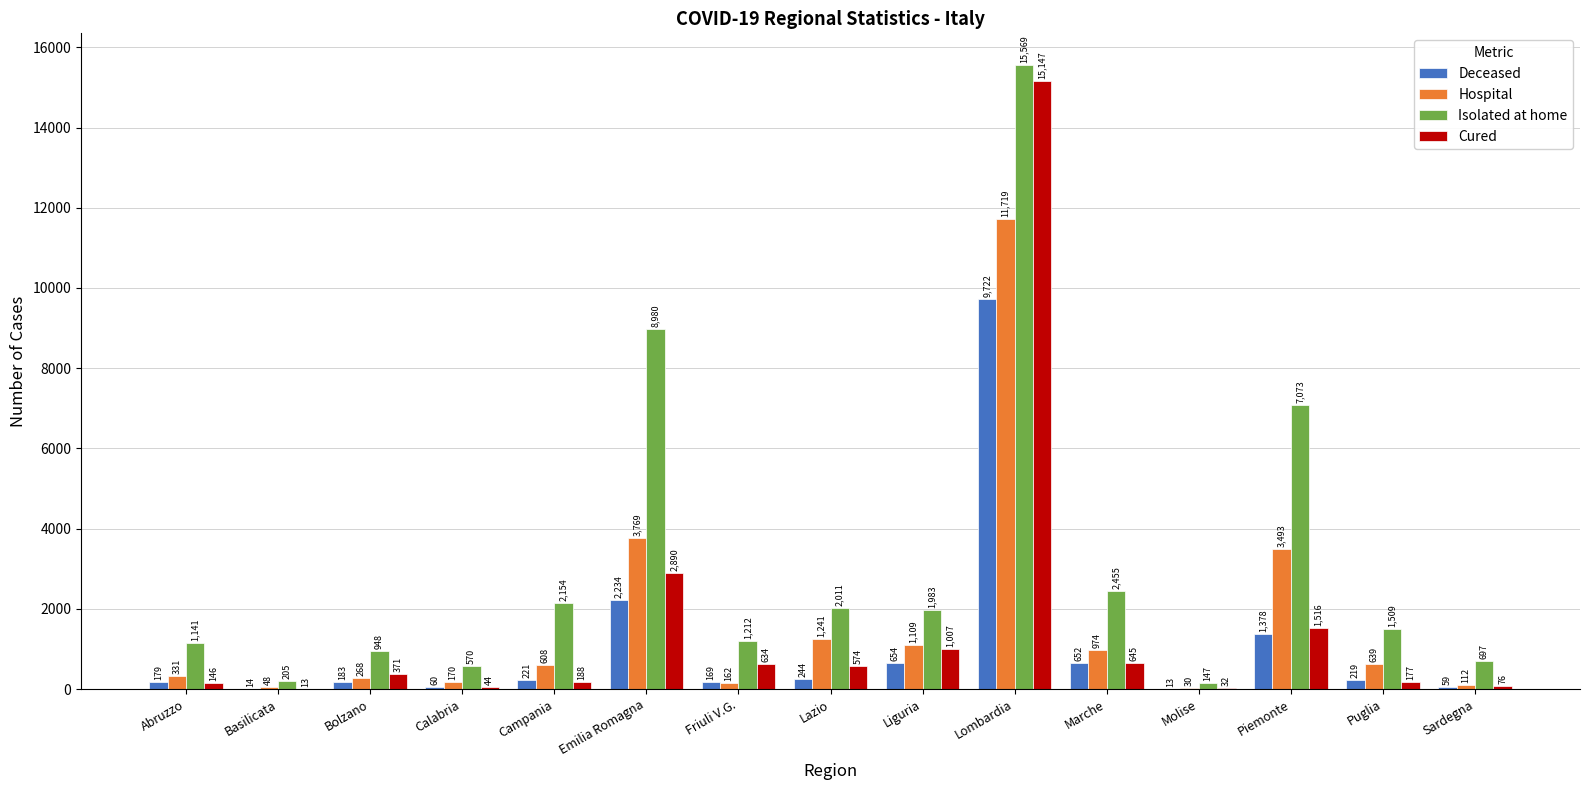

Which series has the widest spread of values?

Isolated at home